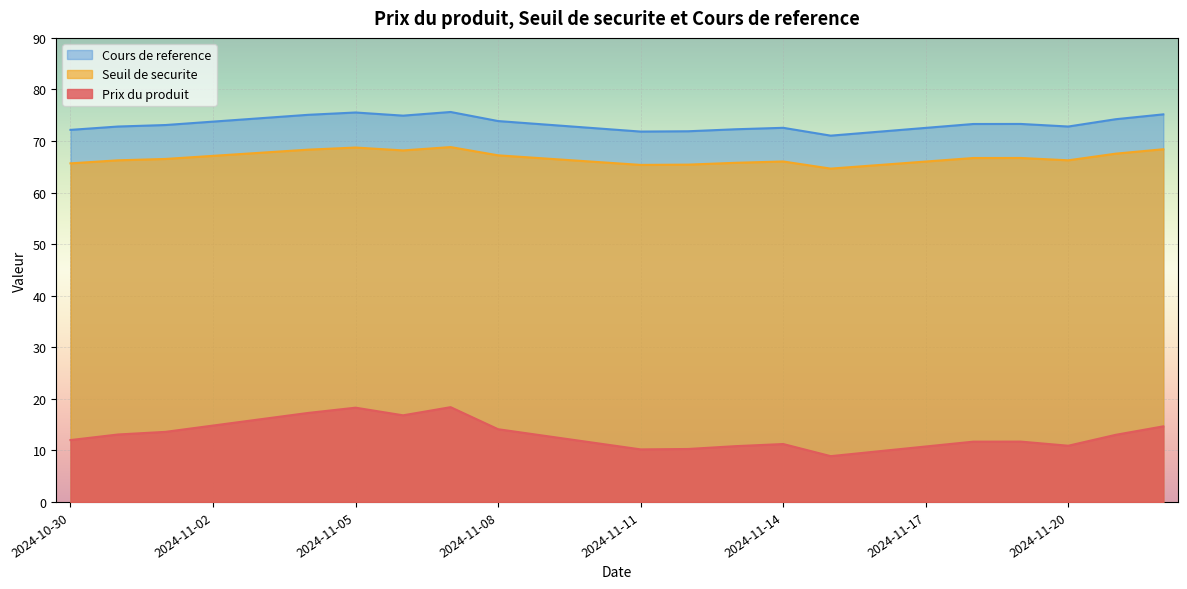

In Seuil de securite, how many points are higher than both neighbors (excluding endpoints)?

4